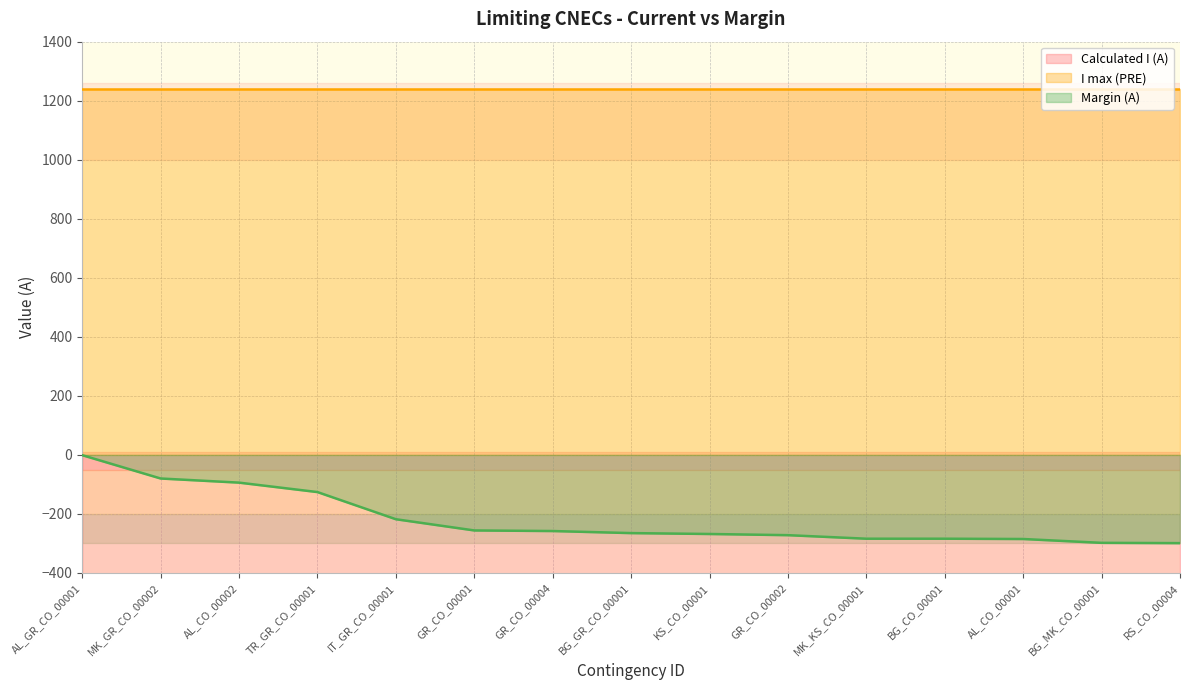

The value of Margin (A) at BG_CO_00001 is -143. True or false?

False